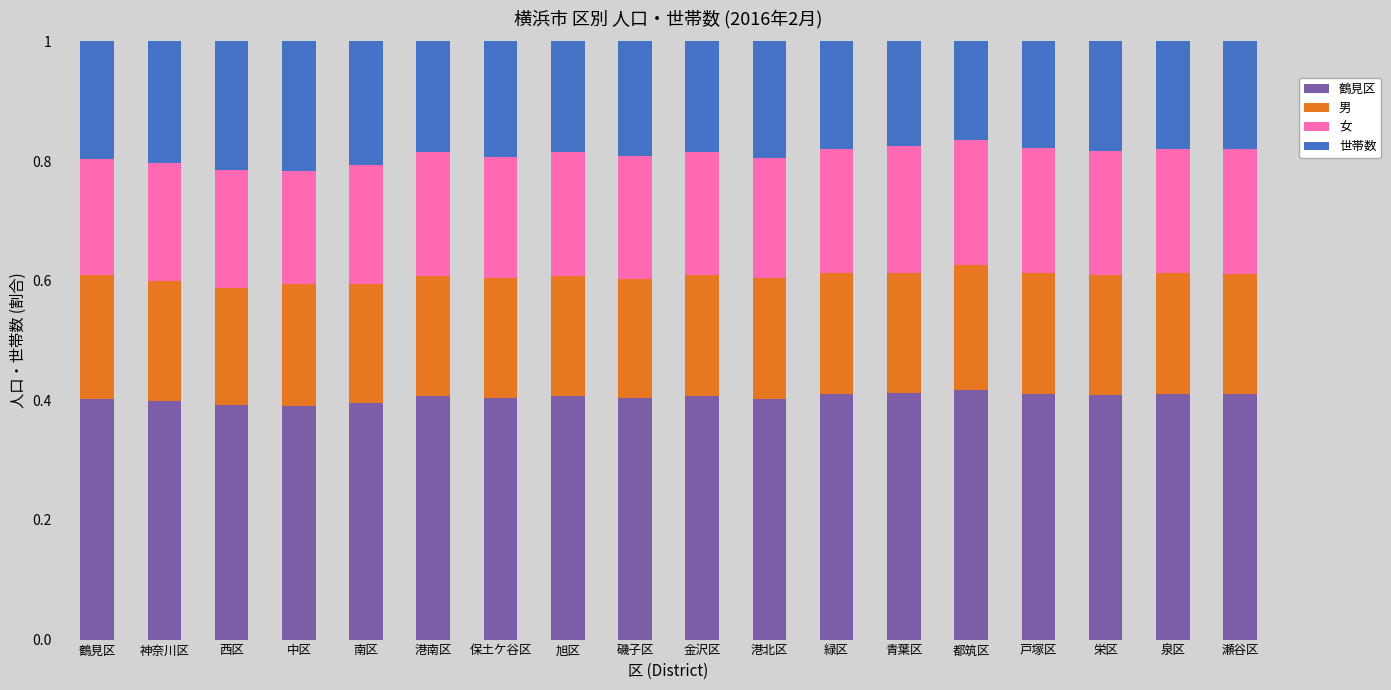

Count the 鶴見区 values in the range 0 to 1.

18